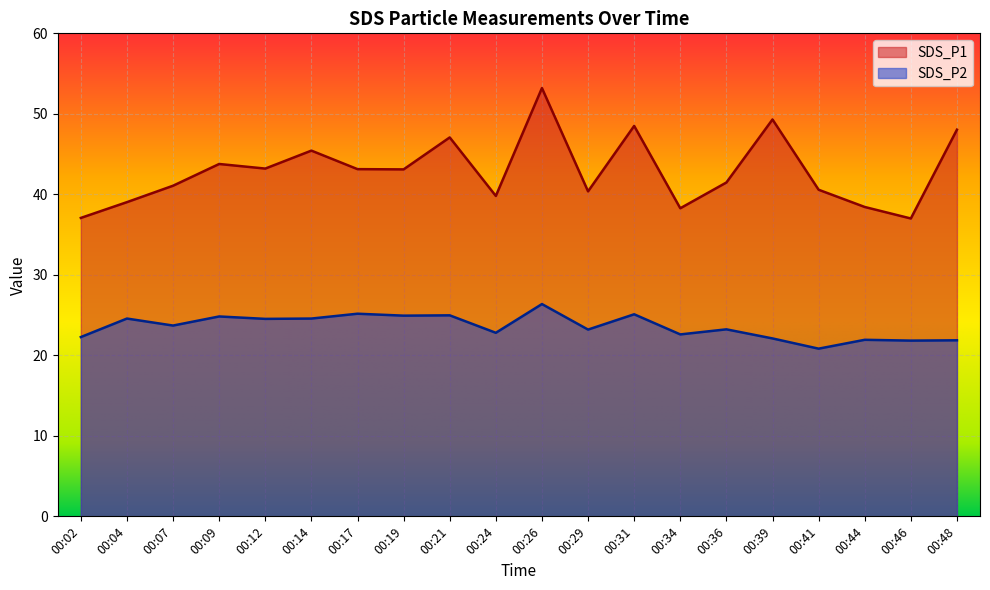

Does the chart display data point markers on the line(s)?

No